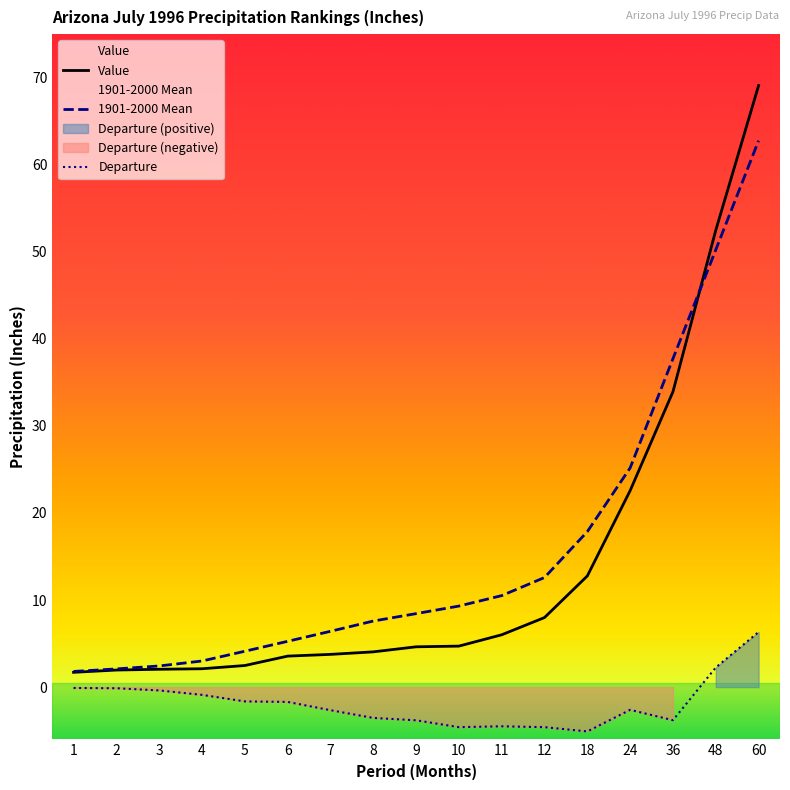

What is the value of the Value point at the 13th from the left?

12.8